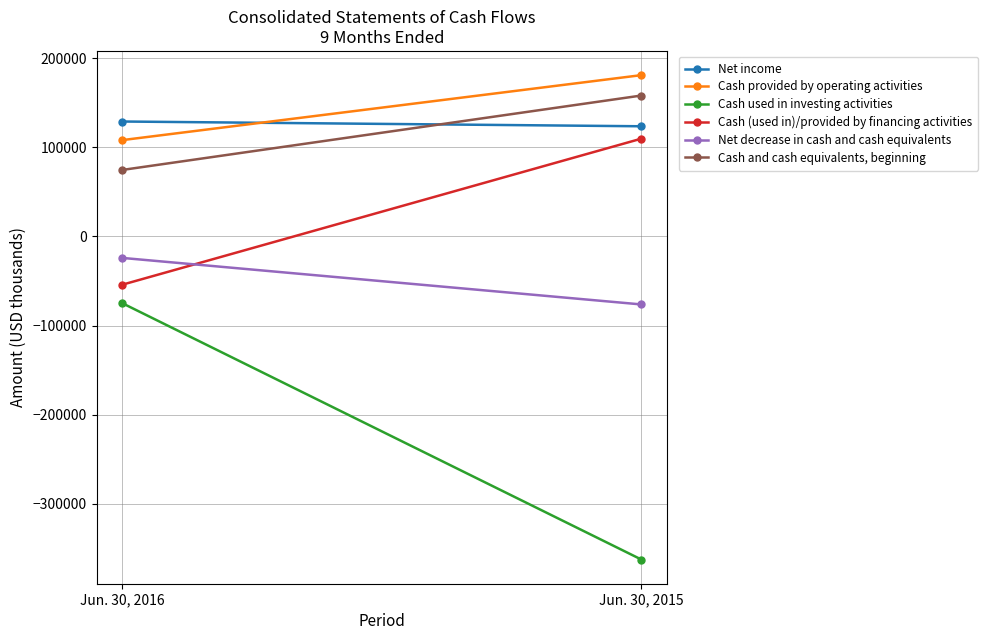

Is it true that Net decrease in cash and cash equivalents equals -24063 at Jun. 30, 2016?

True